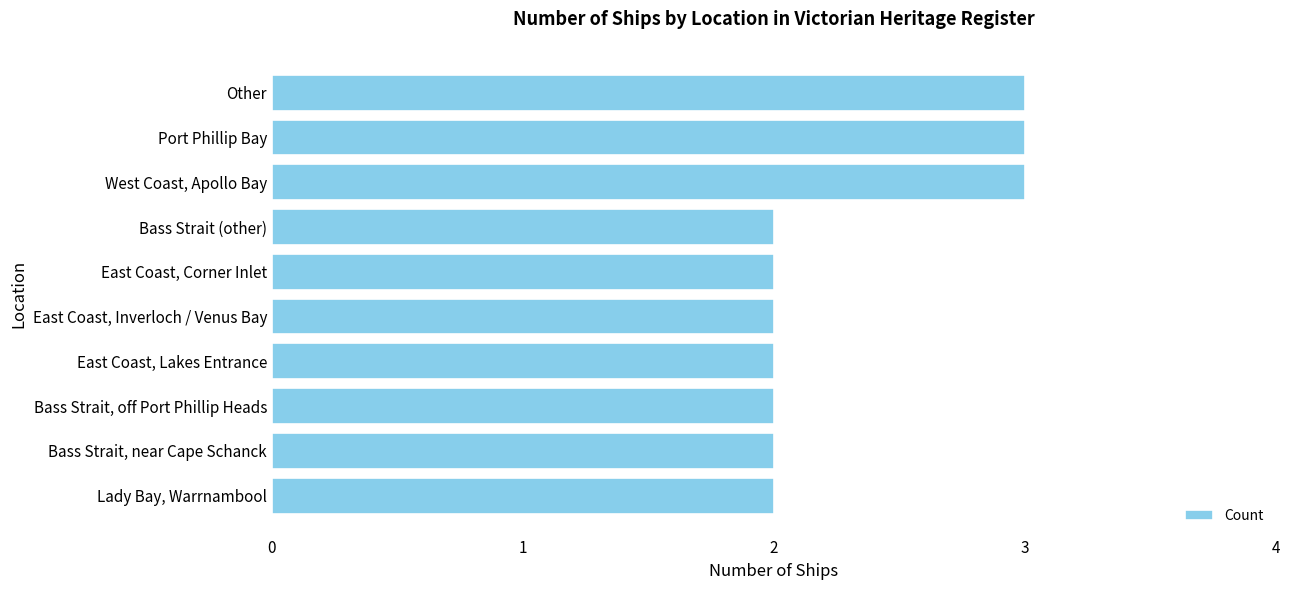

What is the ratio of the value at East Coast, Inverloch / Venus Bay to the value at Other?

0.7